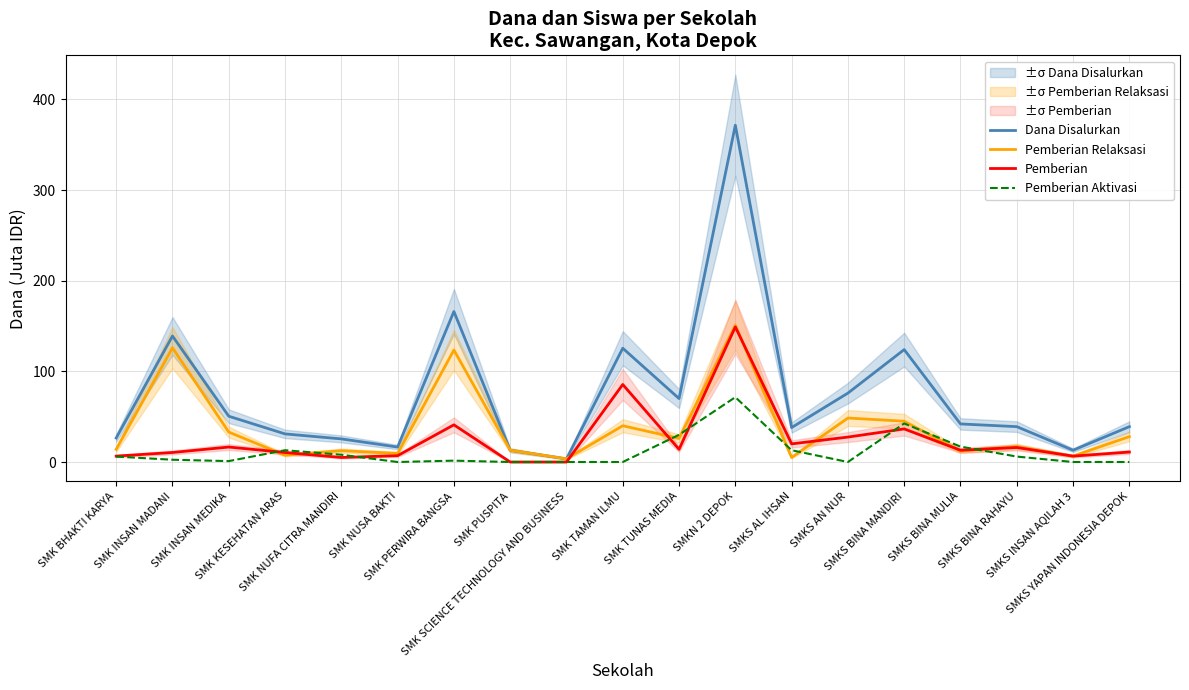

The Pemberian series shows 13.0 at SMKS BINA MULIA. True or false?

True